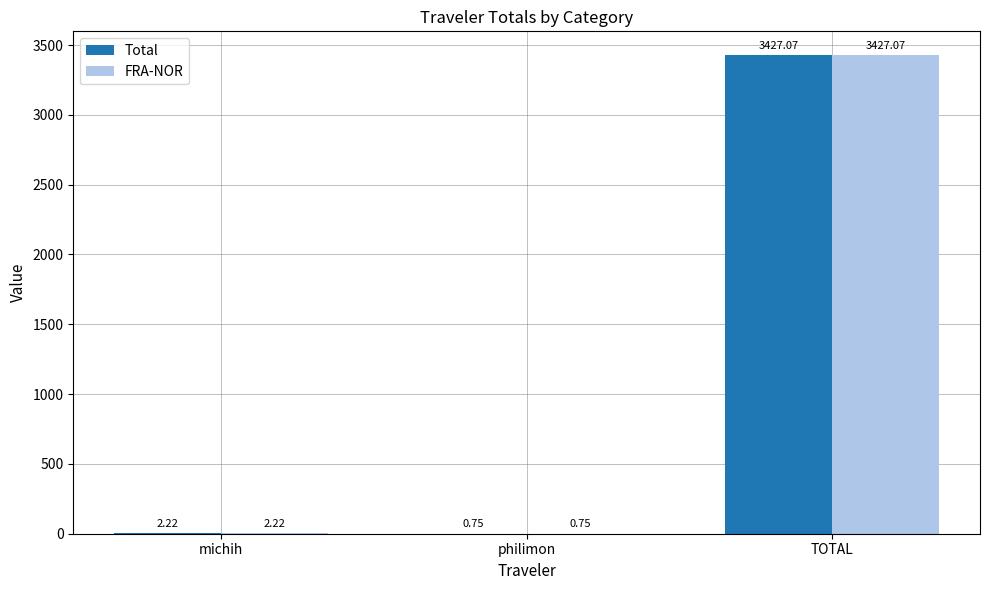

Where does the FRA-NOR series first go above 2?

michih